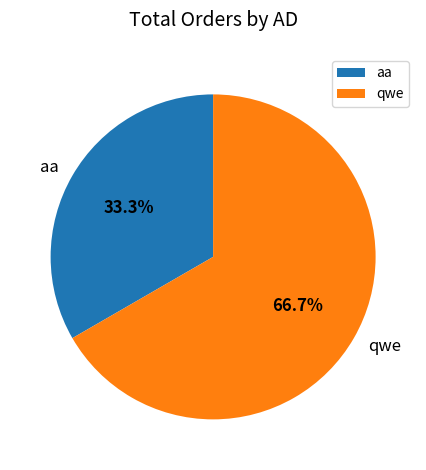

Is aa the majority of the pie?

No